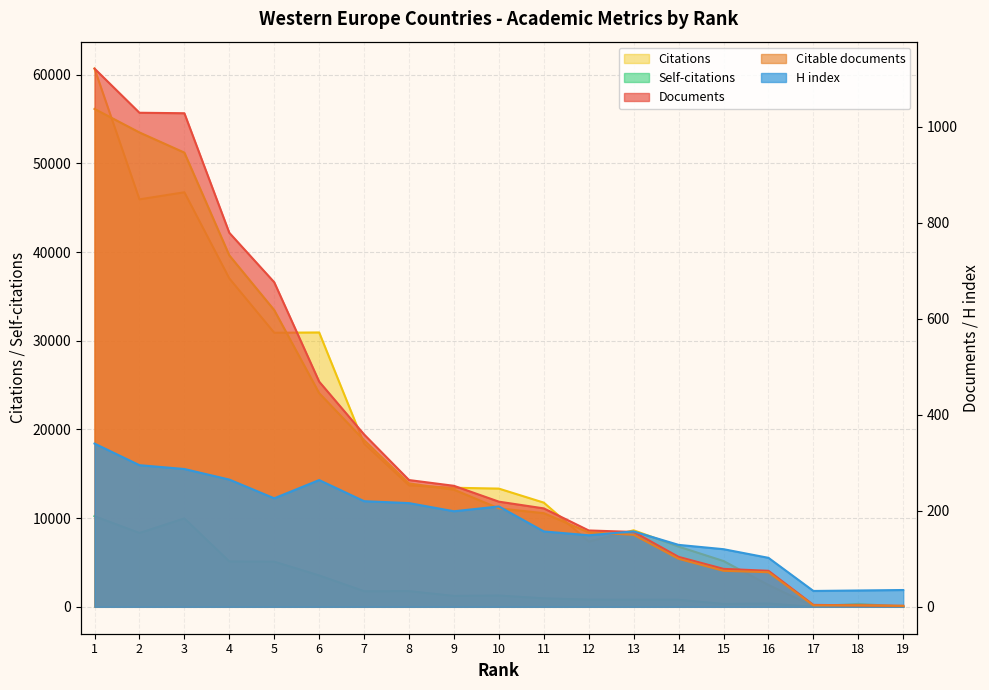

What is the value of the Self-citations point at the 2nd from the left?

8327